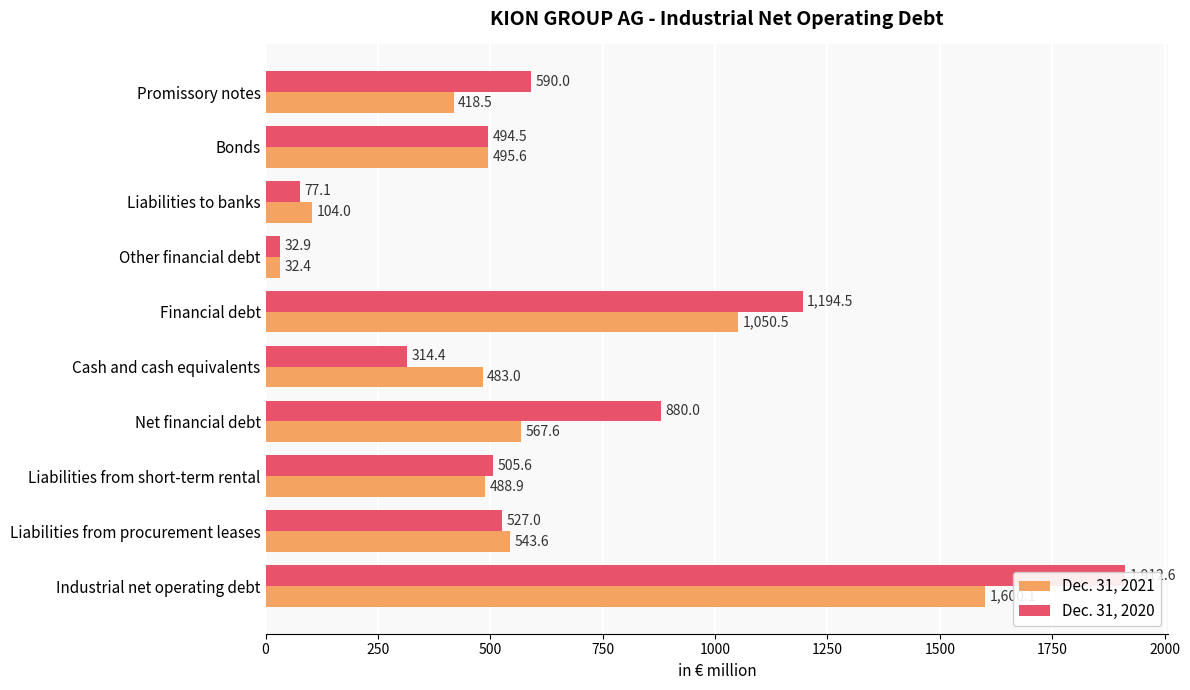

Is the value of Dec. 31, 2020 at 500 greater than the value of Dec. 31, 2021 at 750?

Yes